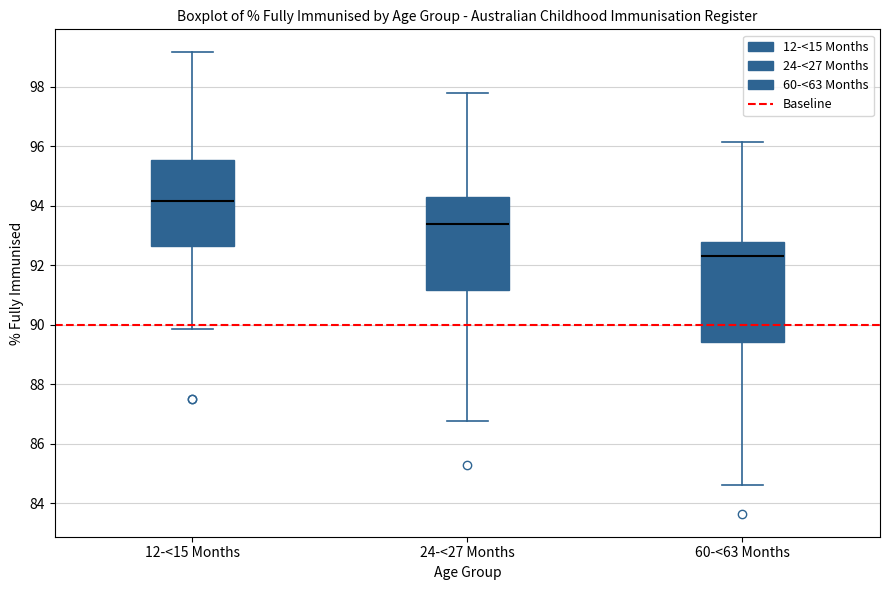

Reading left to right, transcribe this box plot: for each box, give where its median line is, the range the box spans, and where its two whiskers end, as read against the y-axis. The values are not printed on the chart, so give them approximately, as read against the axis.

12-<15 Months: median 94.2, box 92.6 to 95.6, whiskers 89.8 to 99.2
24-<27 Months: median 93.4, box 91.2 to 94.4, whiskers 86.8 to 97.8
60-<63 Months: median 92.4, box 89.4 to 92.8, whiskers 84.6 to 96.2